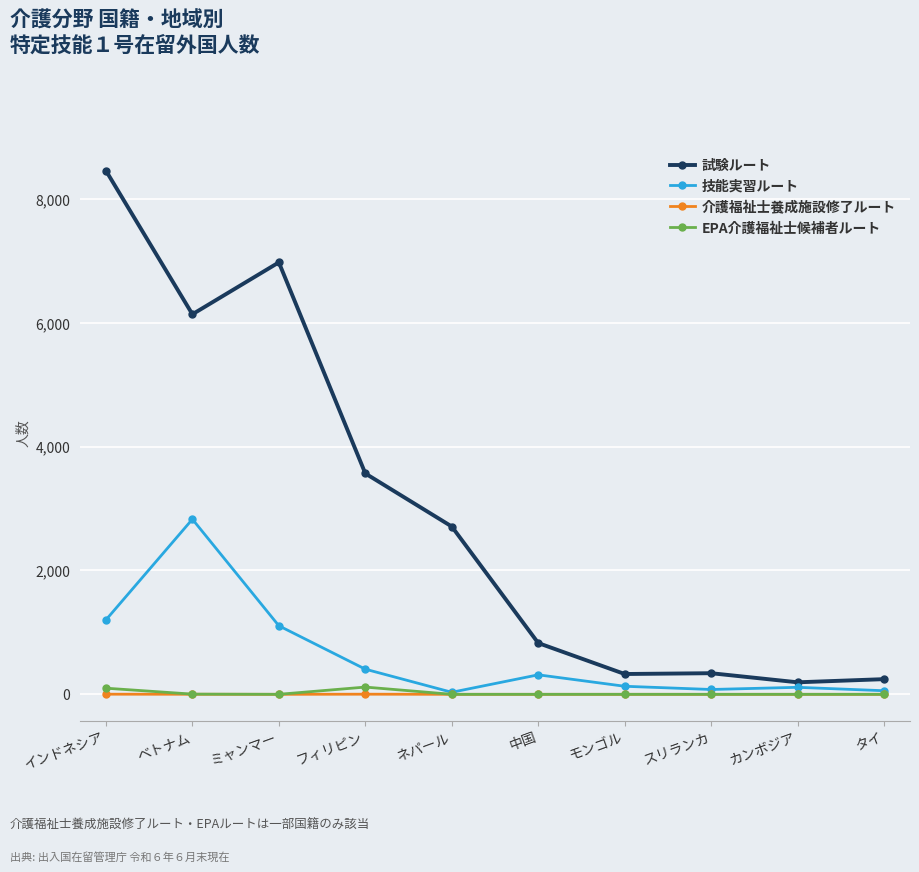

True or false: EPA介護福祉士候補者ルート and 試験ルート cross at least once.

False